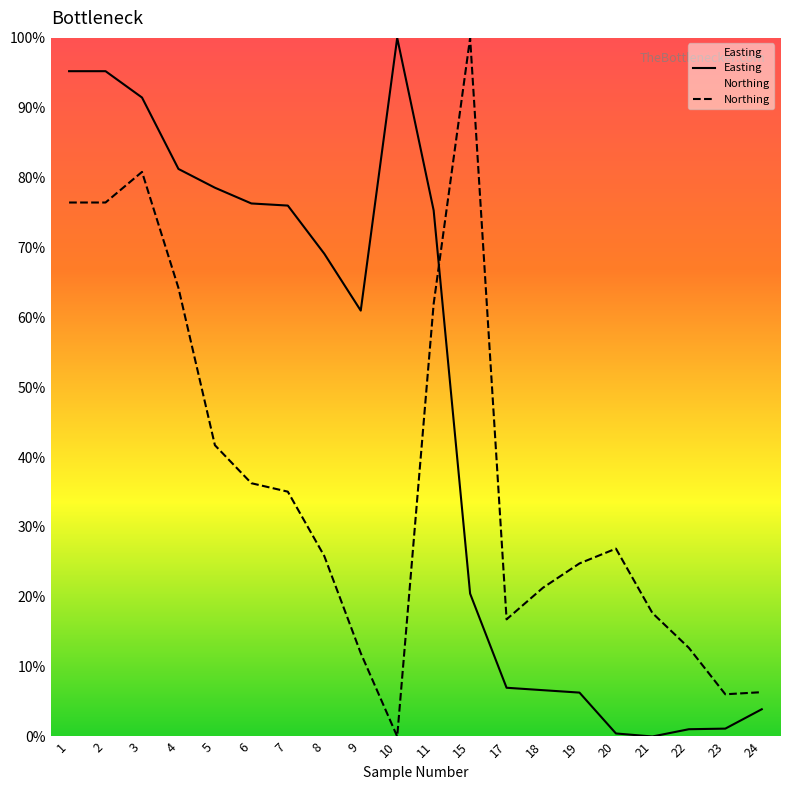

Is this an area chart (filled region under the line)?

No